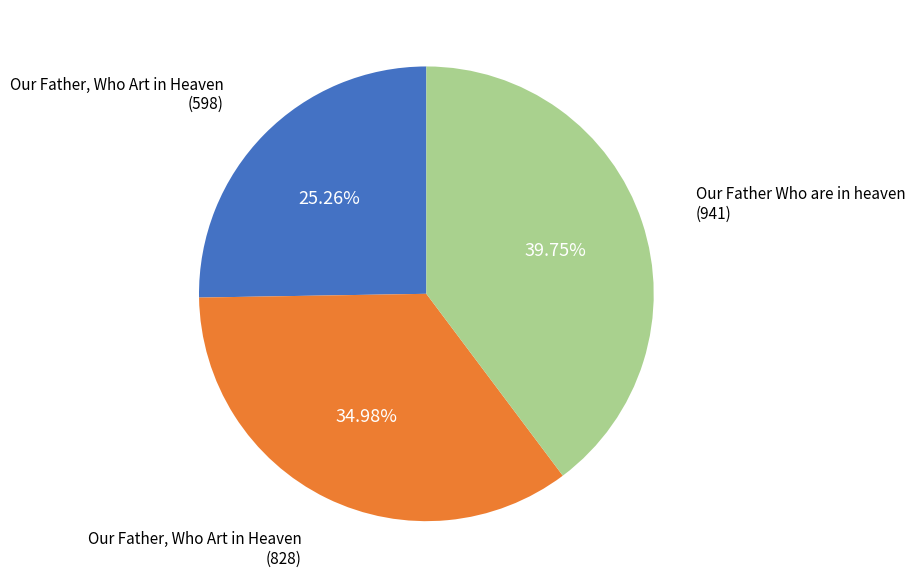

Is there a majority slice in this chart?

No